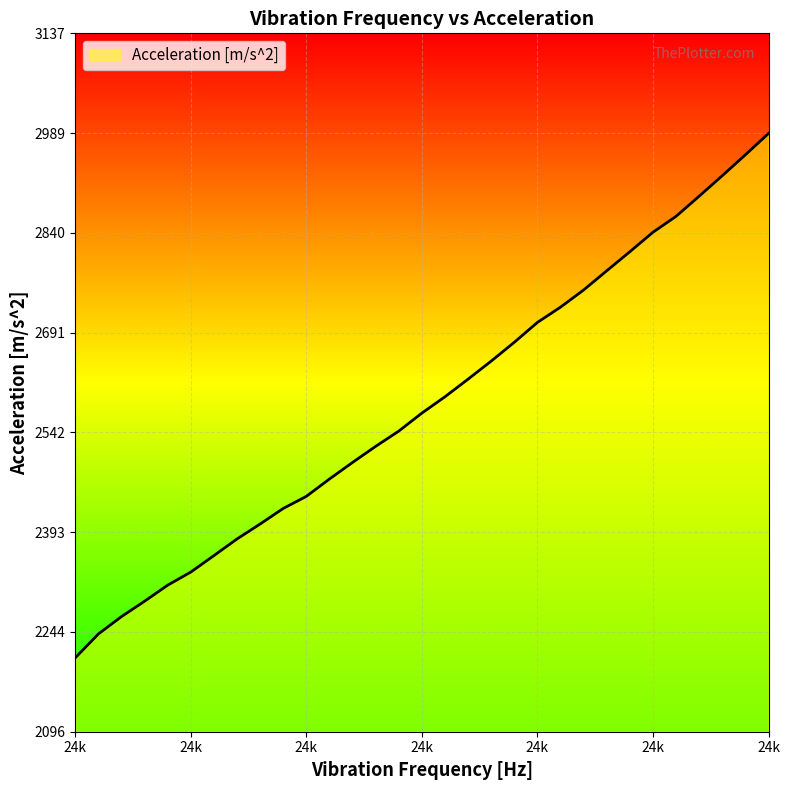

What is the maximum value shown in the chart?

2988.0